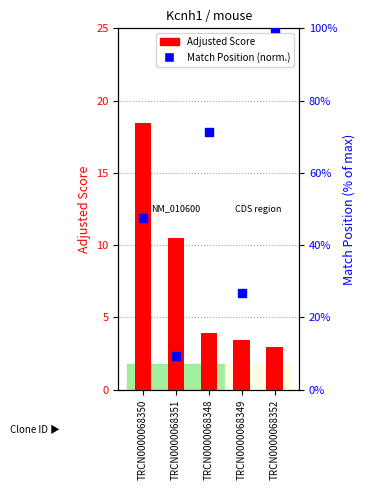

What is the total value across all series at TRCN0000068349?

30.3